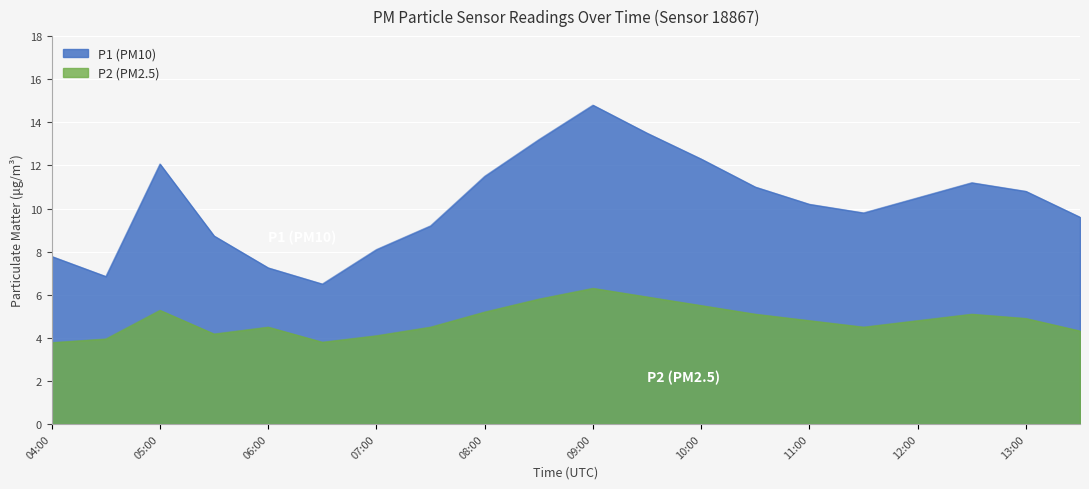

What is the average value of the P2 series?

4.8